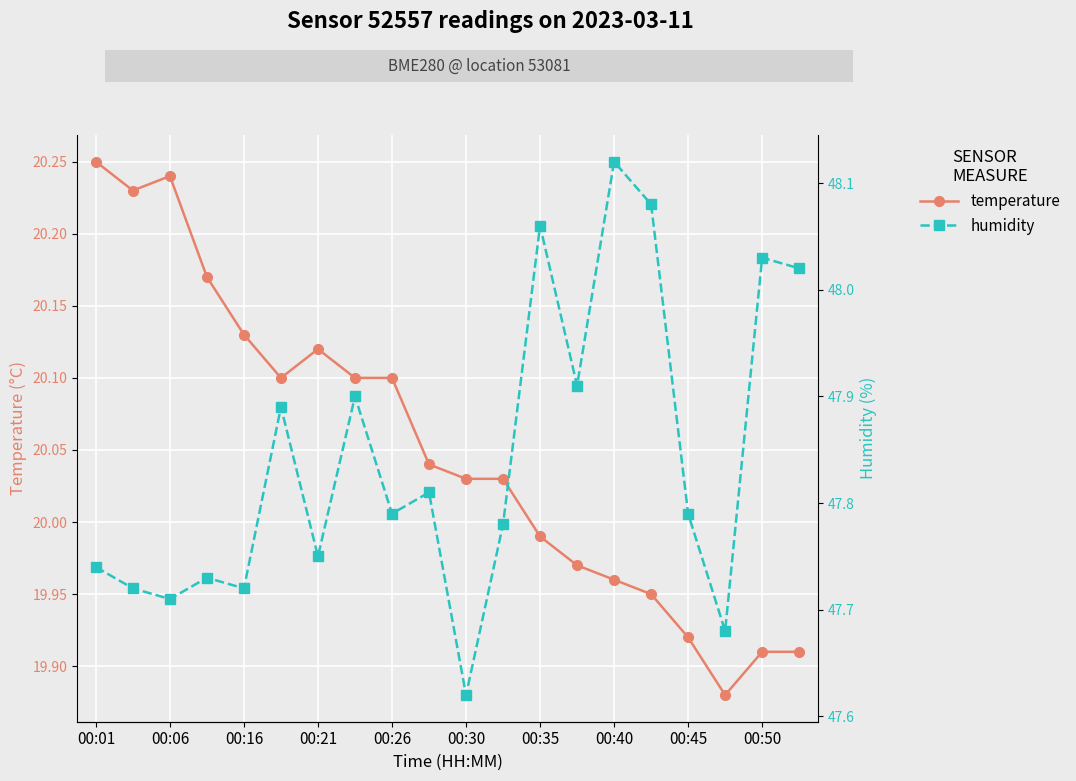

How many lines are shown in the chart?

2